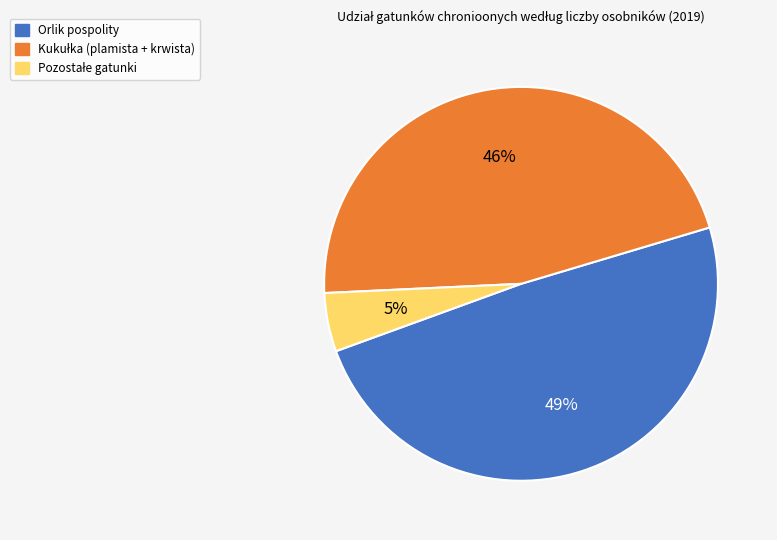

Is there any slice that represents more than half of the pie?

No